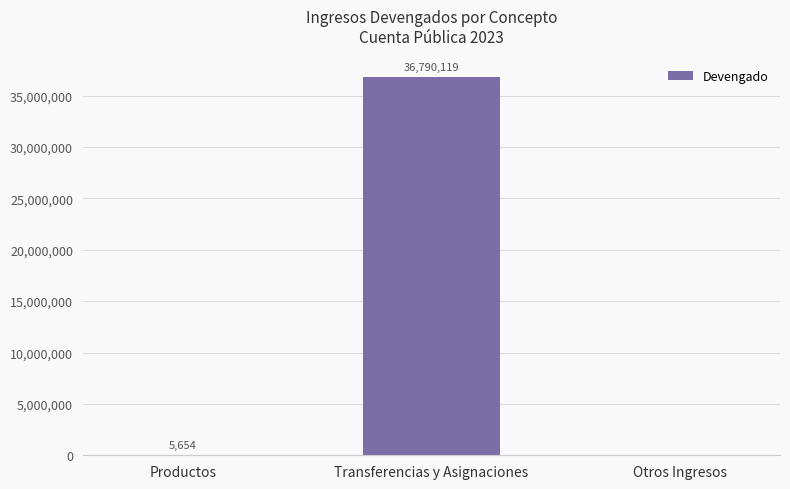

At which label is the value closest to 18395059?

Productos